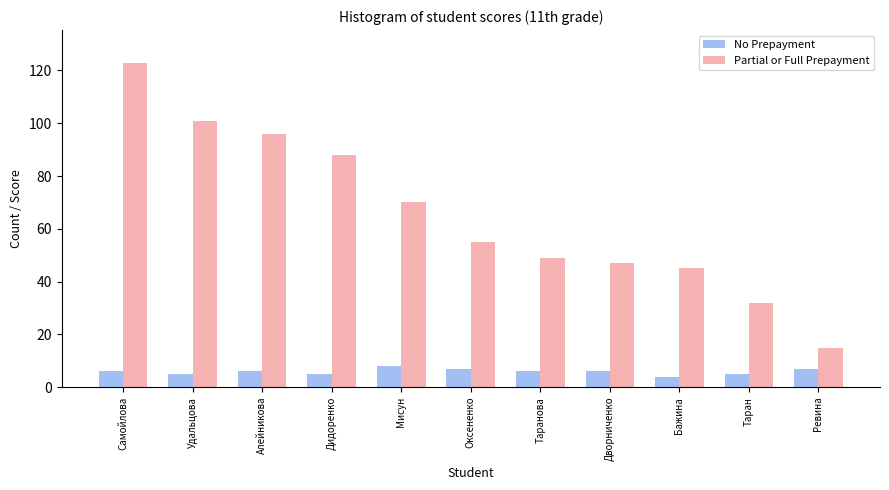

Reading left to right, transcribe all the data shown in this chart.

No Prepayment: 6	5	6	5	8	7	6	6	4	5	7
Partial or Full Prepayment: 123	101	96	88	70	55	49	47	45	32	15